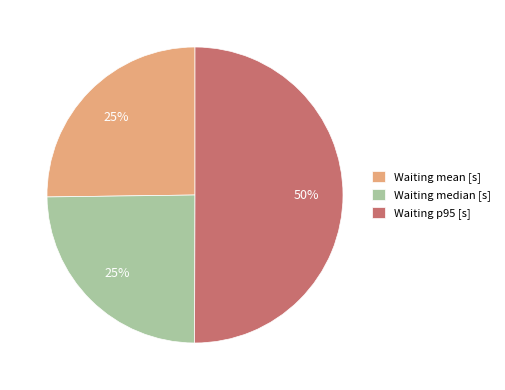

Approximately how many times larger is the value at Waiting p95 [s] compared to Waiting median [s]?

2.0